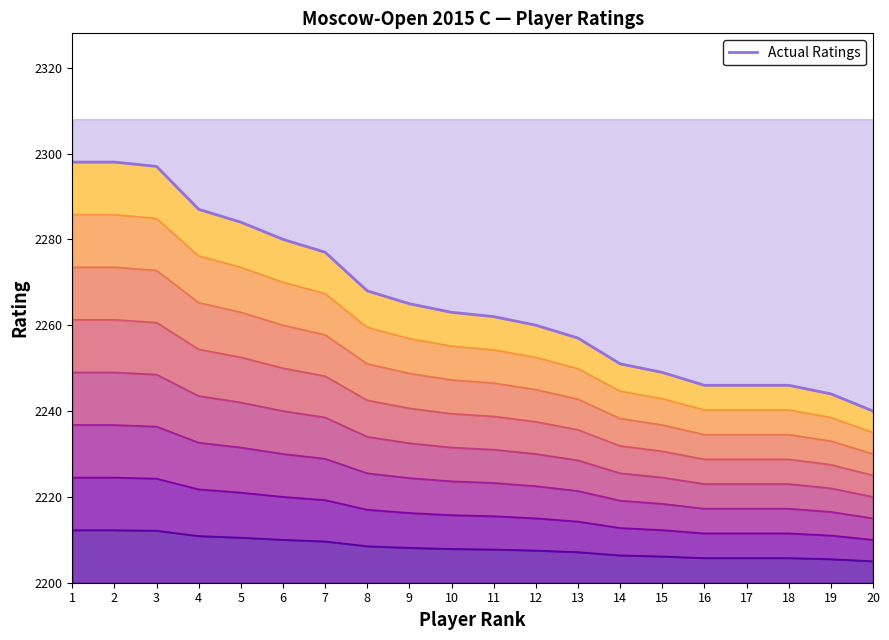

What is the minimum value shown in the chart?

2240